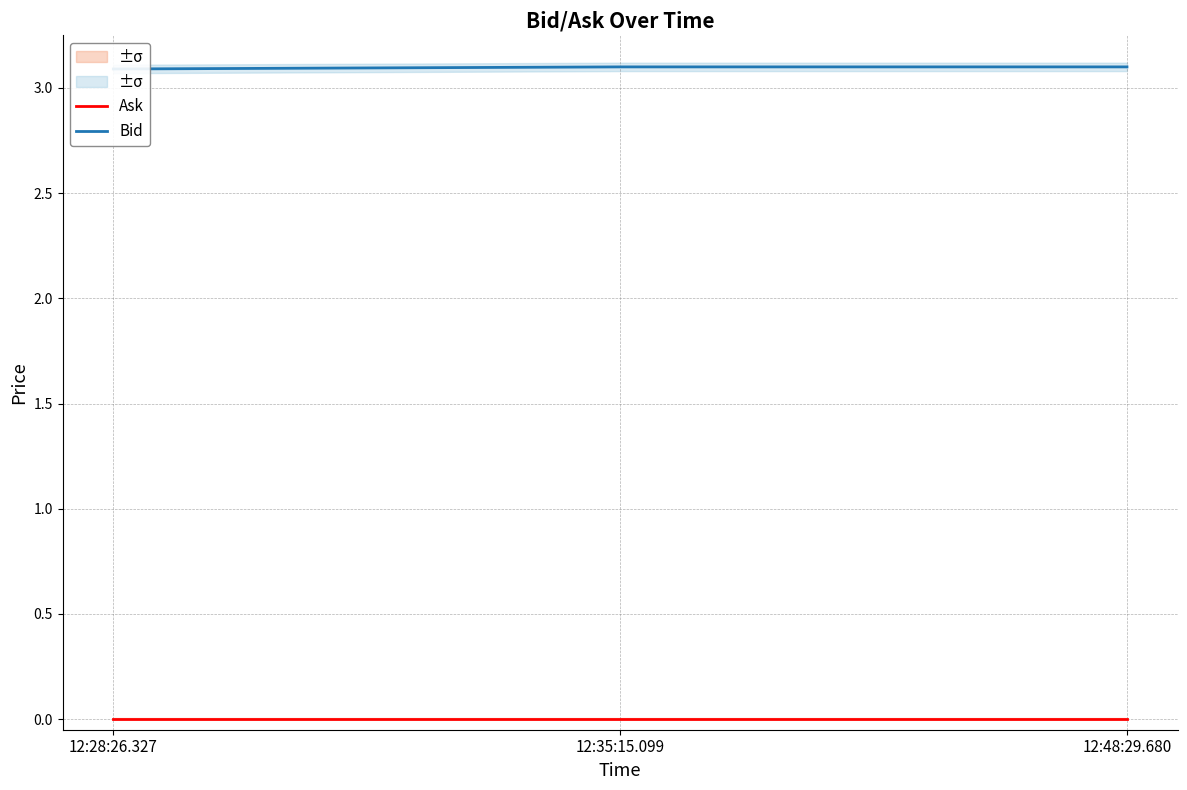

At which category is the sum across all series the highest?

12:35:15.099